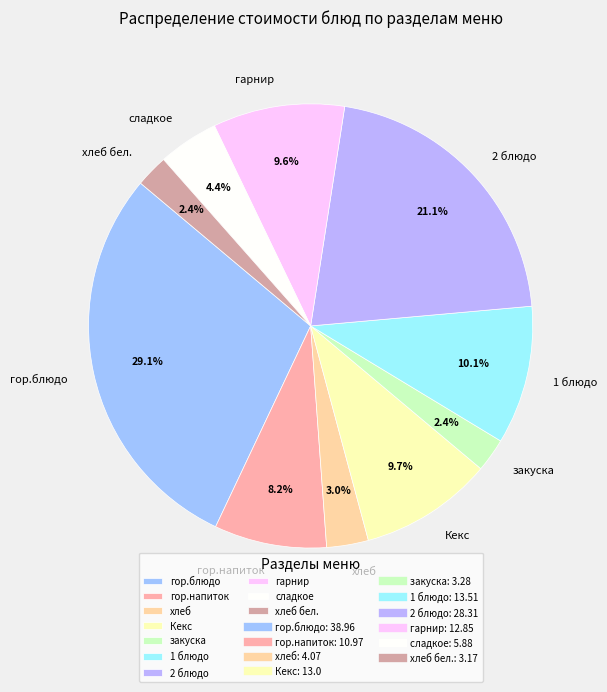

Which category has the biggest portion of the pie?

гор.блюдо